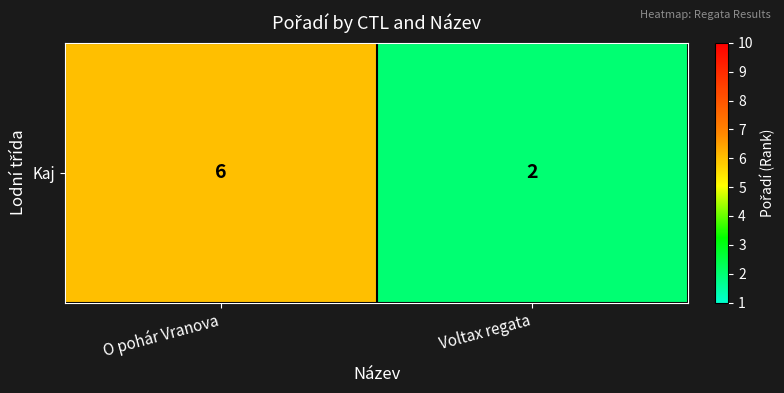

Reading left to right, list all the values displayed in this chart.

6	2